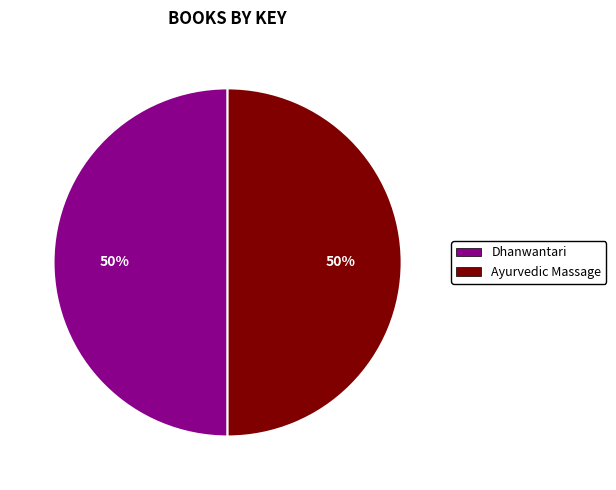

Is it true that Dhanwantari is 50% of the pie?

True